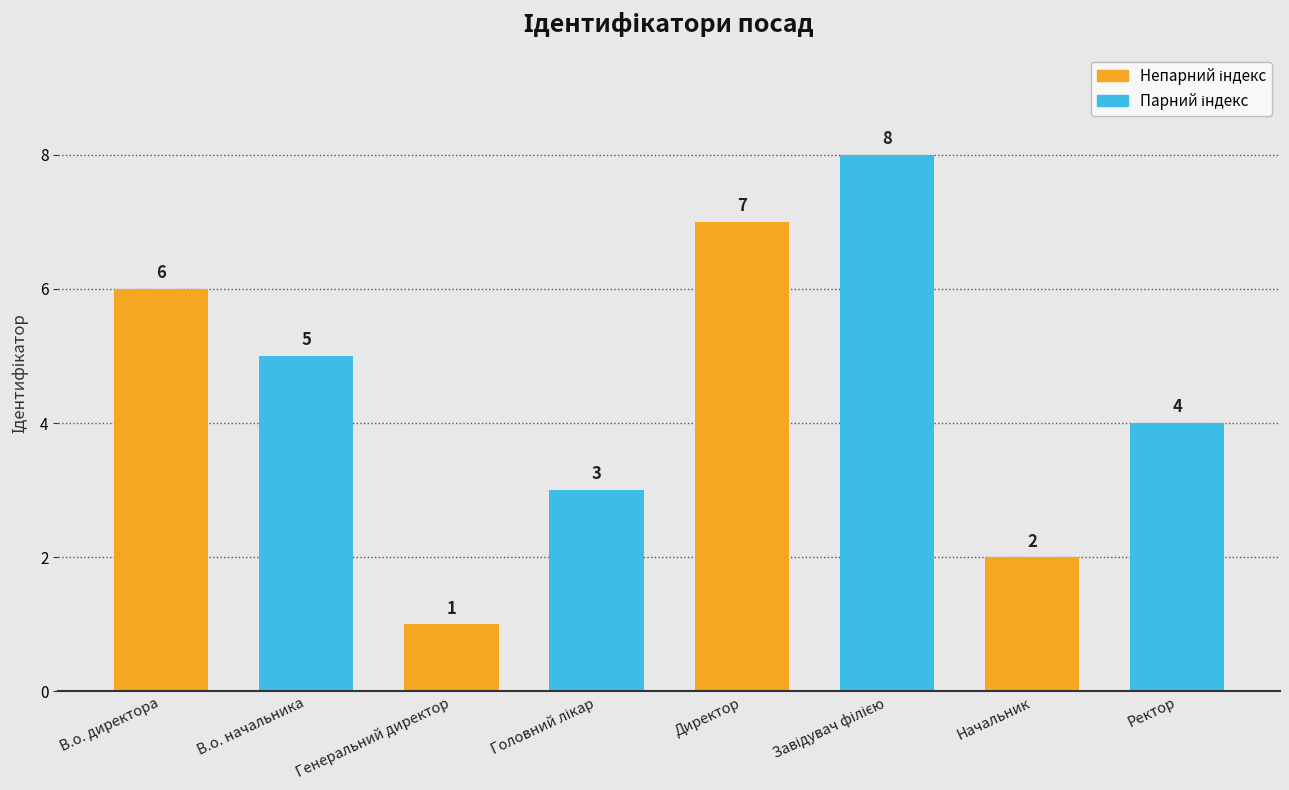

Which has a higher value, Директор or В.о. директора?

Директор